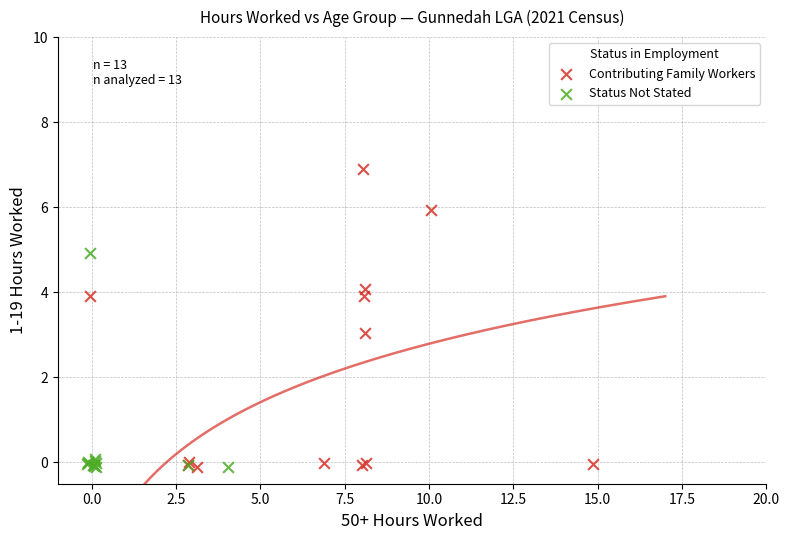

Which series has the widest spread of Y values?

Contributing Family Workers